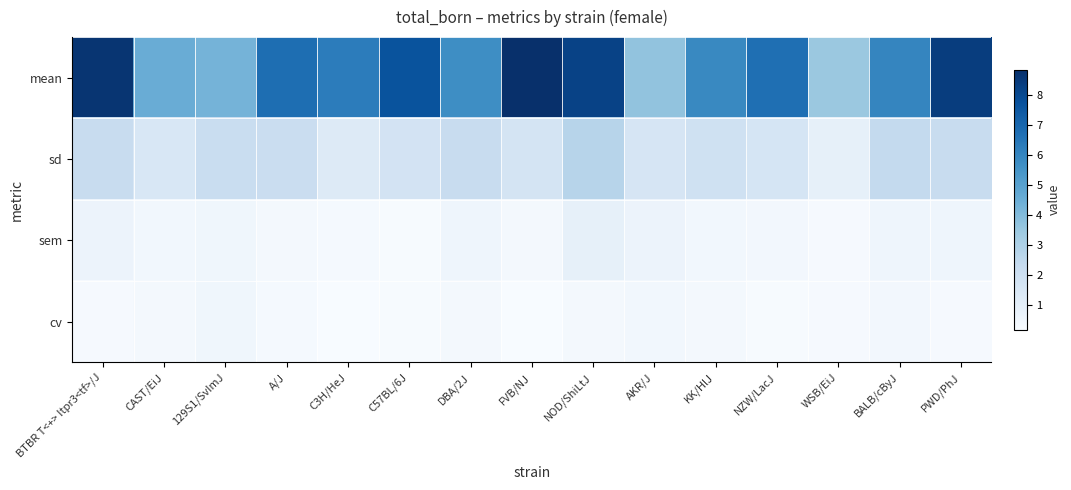

At how many categories does at least one series exceed 2?

15